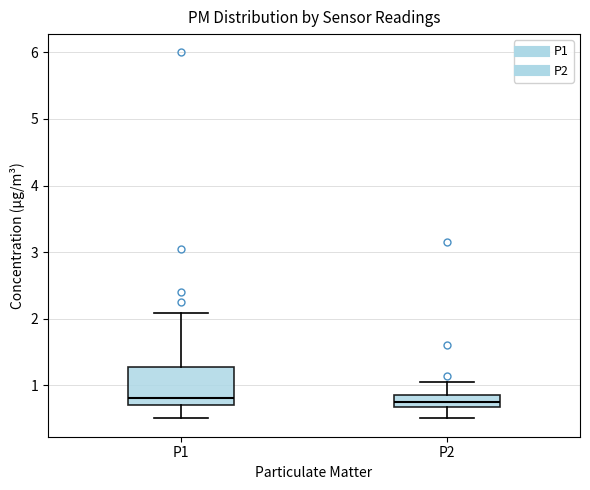

Reading left to right, transcribe this box plot: for each box, give where its median line is, the range the box spans, and where its two whiskers end, as read against the y-axis. The values are not printed on the chart, so give them approximately, as read against the axis.

P1: median 0.8, box 0.7 to 1.3, whiskers 0.5 to 2.1
P2: median 0.8 (inside the box), box 0.7 to 0.8, whiskers 0.5 to 1.1